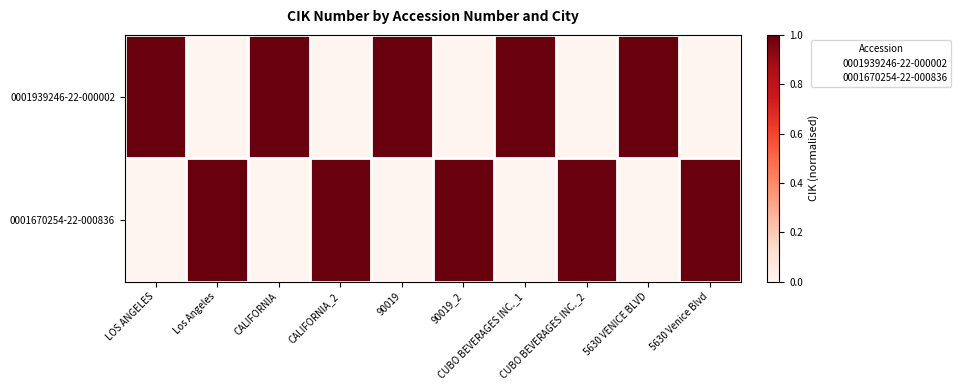

What is the total value across all series at 90019?

1